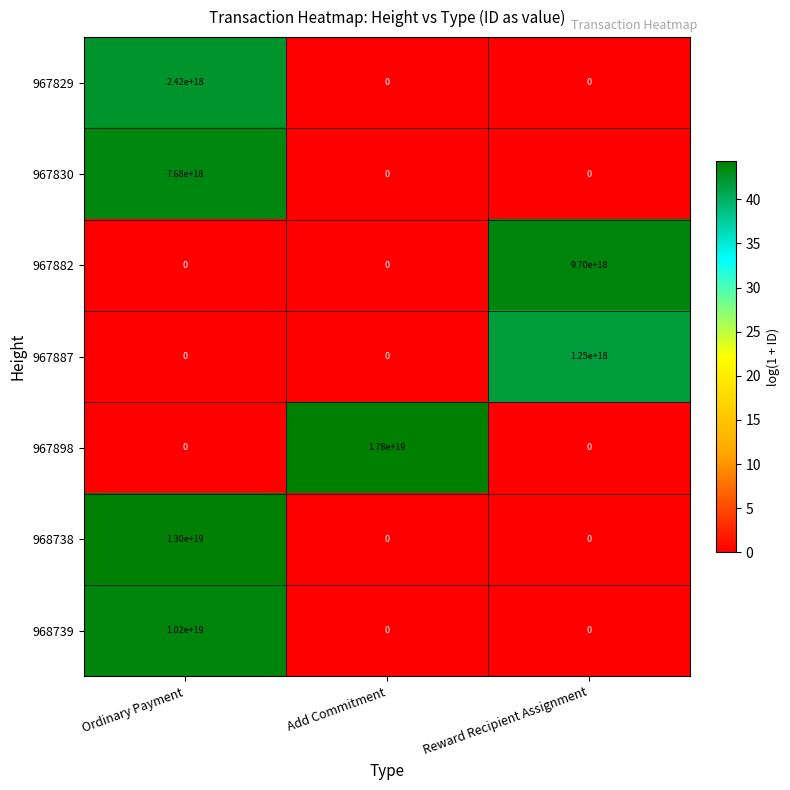

How many series are shown in this chart?

7